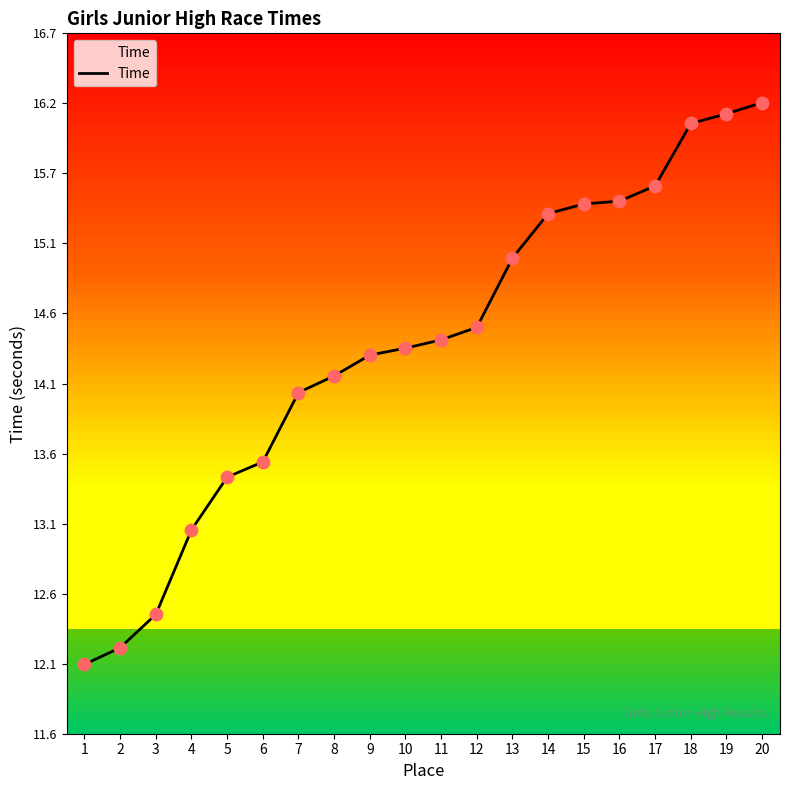

What is the ratio of the value at 13 to the value at 11?

1.0